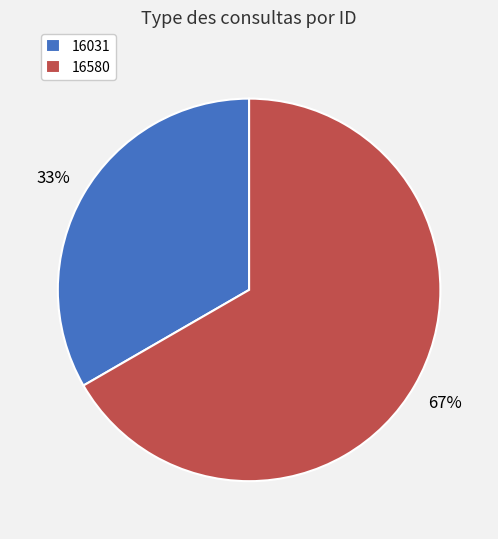

What percentage is the 16031 slice, to the nearest percent?

33%